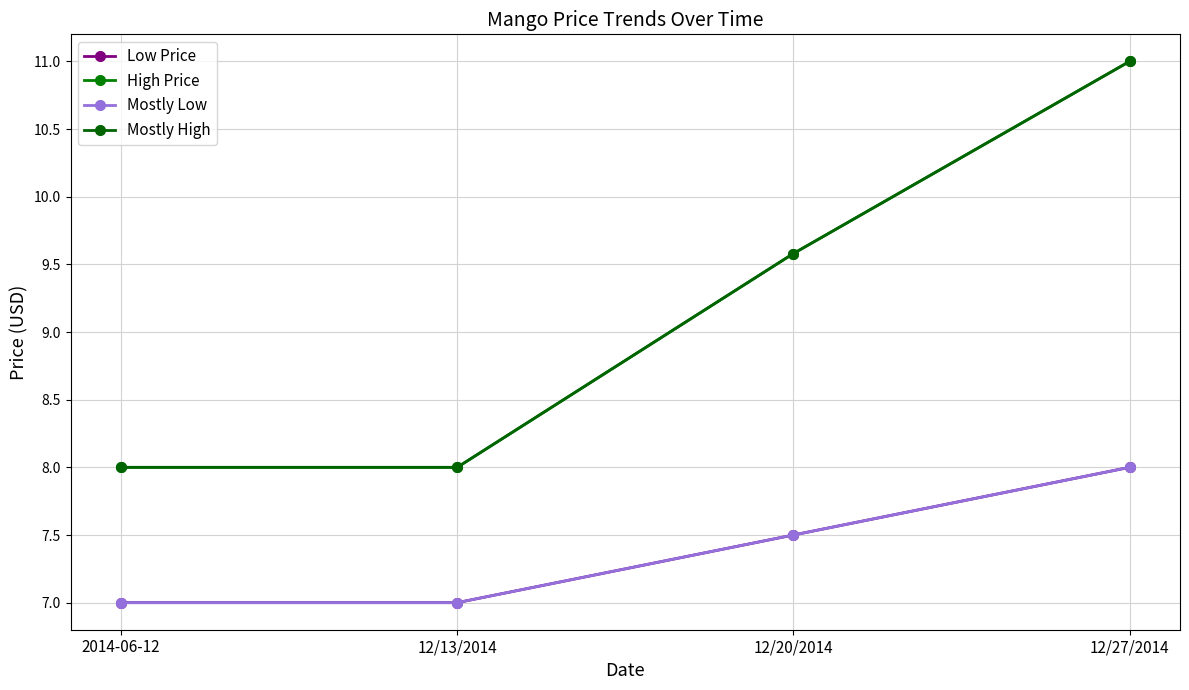

At which label does Mostly High first exceed 9?

12/20/2014